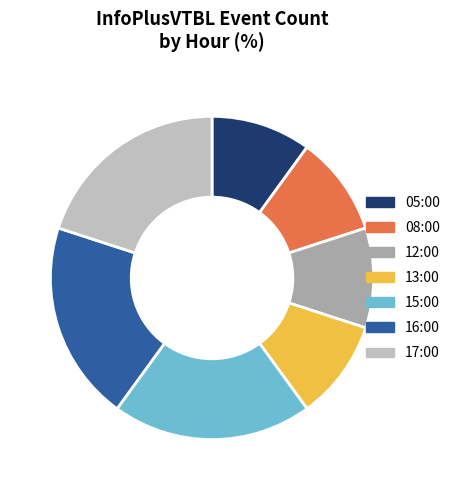

Does 15:00 account for over 50% of the chart?

No